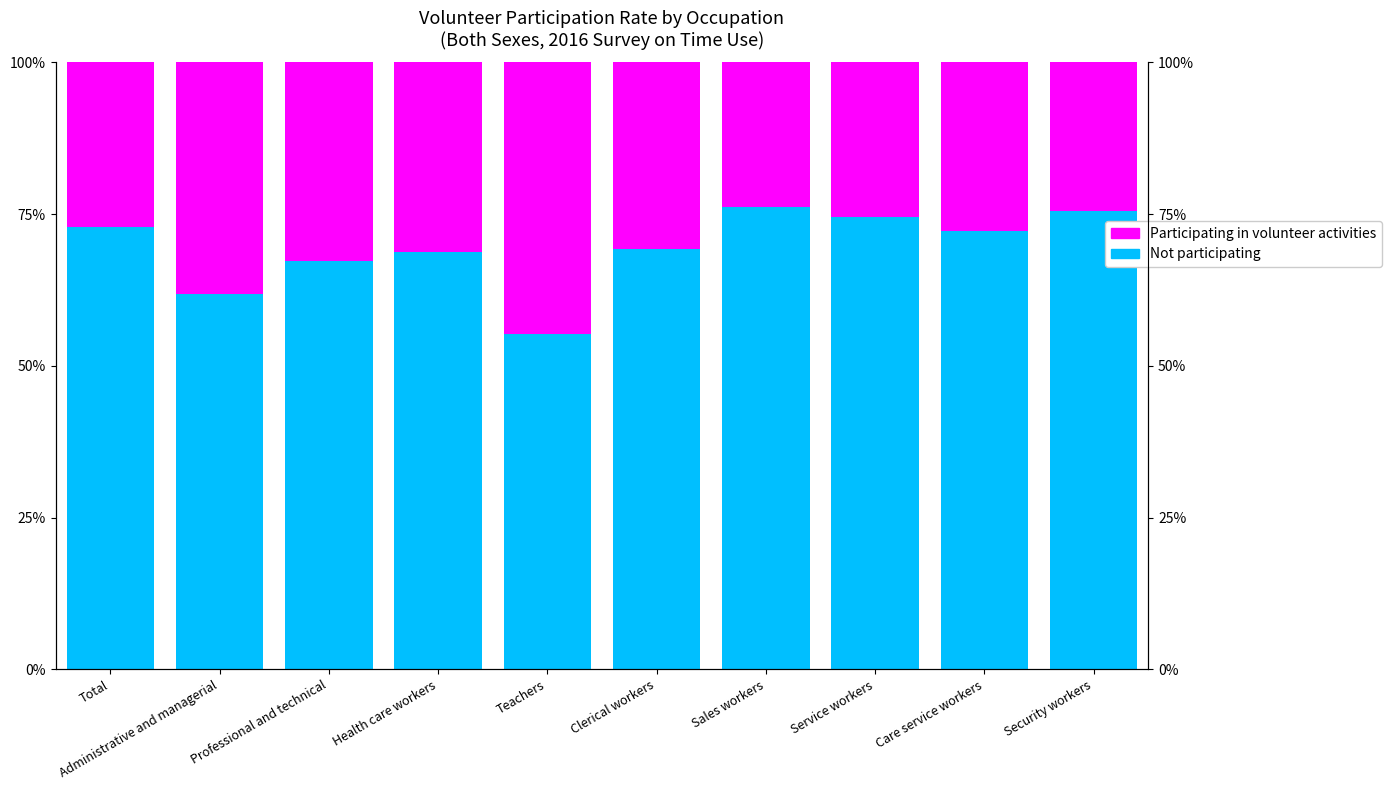

True or false: Participating in volunteer activities has a value of 23.9 at Sales workers.

True